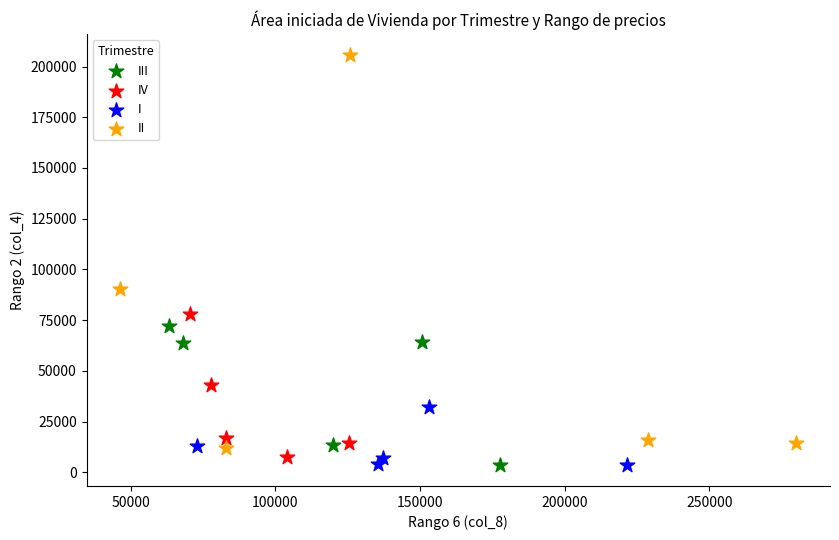

Which series reaches the maximum Y coordinate?

II